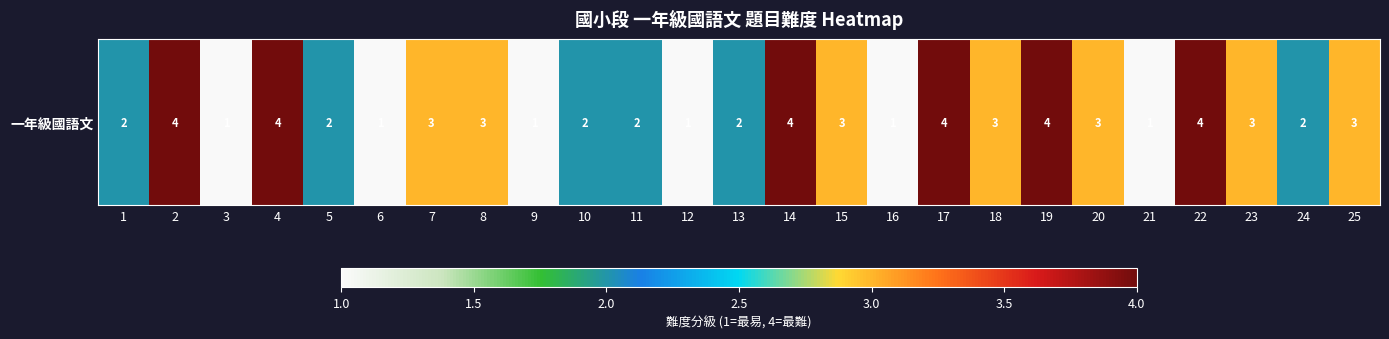

At which label is the value closest to 2?

1